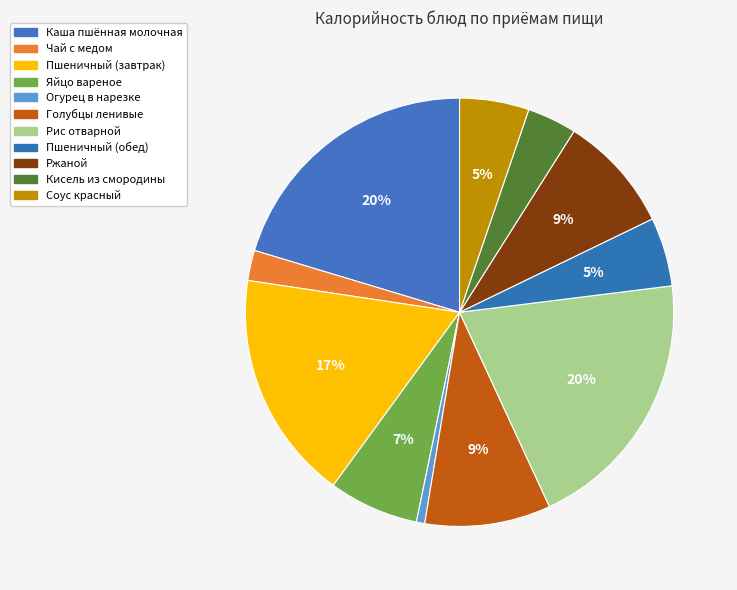

To the nearest percent, what portion does Чай с медом represent?

2%